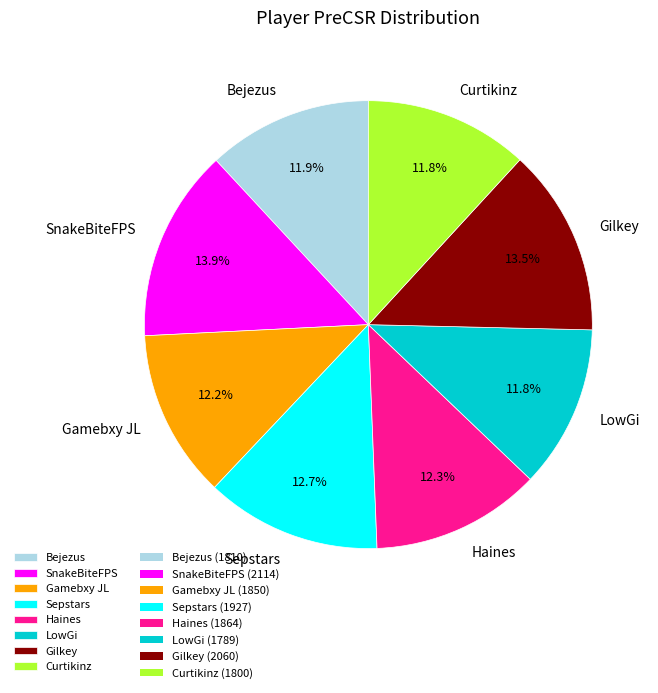

What is the total percentage of SnakeBiteFPS and LowGi?

25.7%